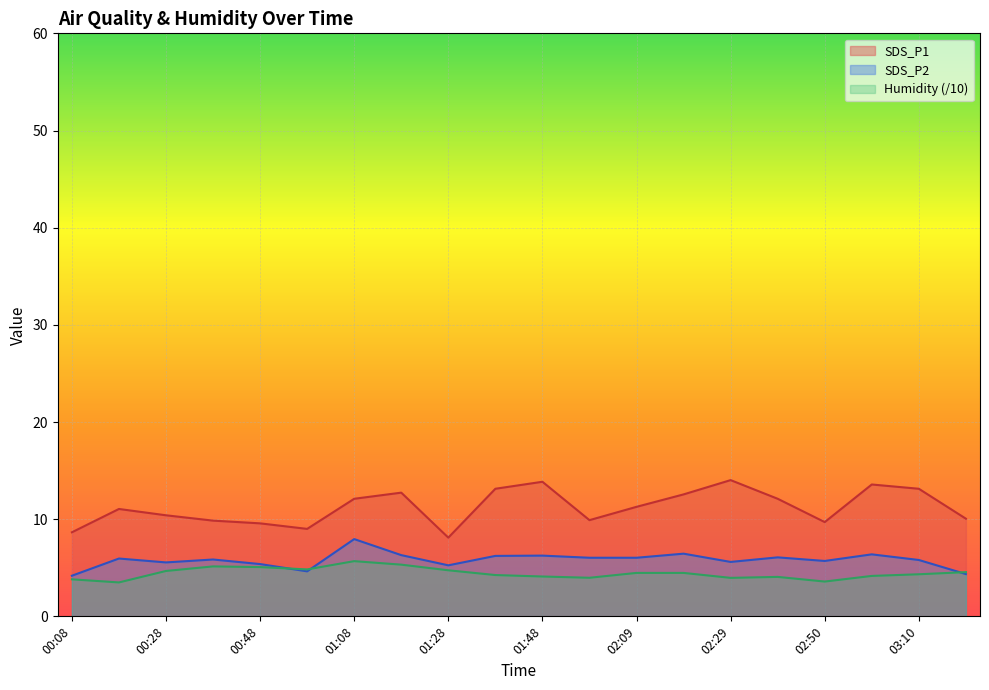

True or false: SDS_P1 and SDS_P2 intersect in this chart.

False